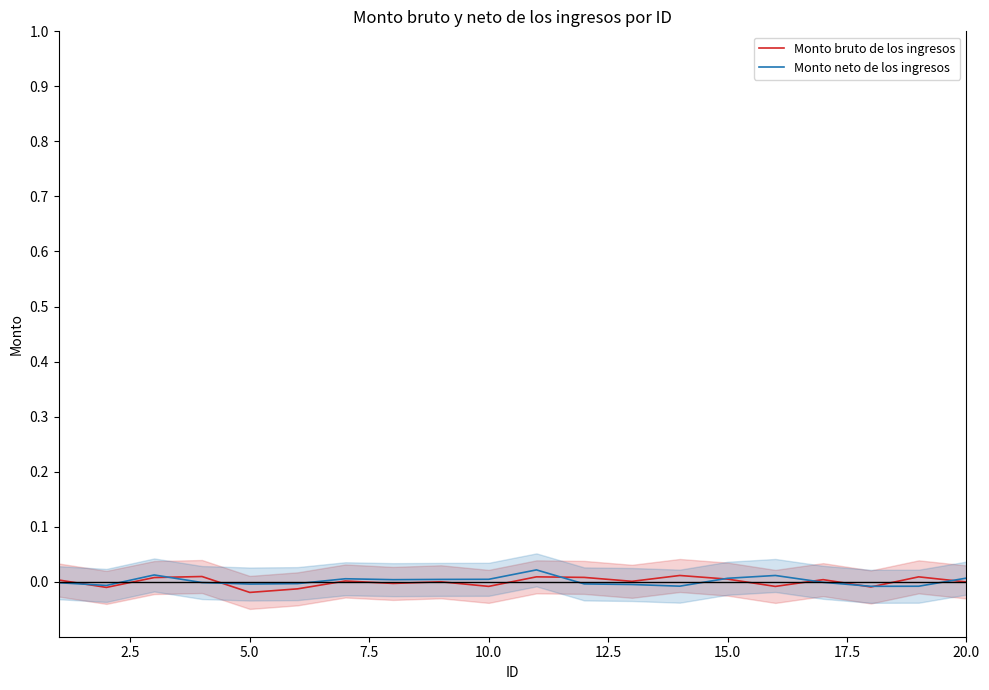

The value of Monto neto de los ingresos at 15 is 0.0. True or false?

False